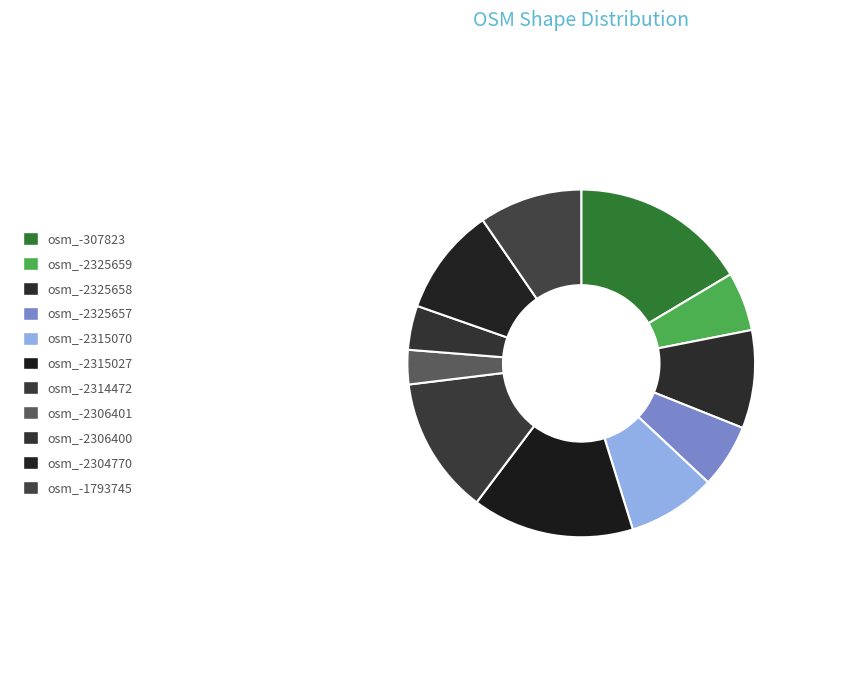

Count the number of slices in the pie.

11